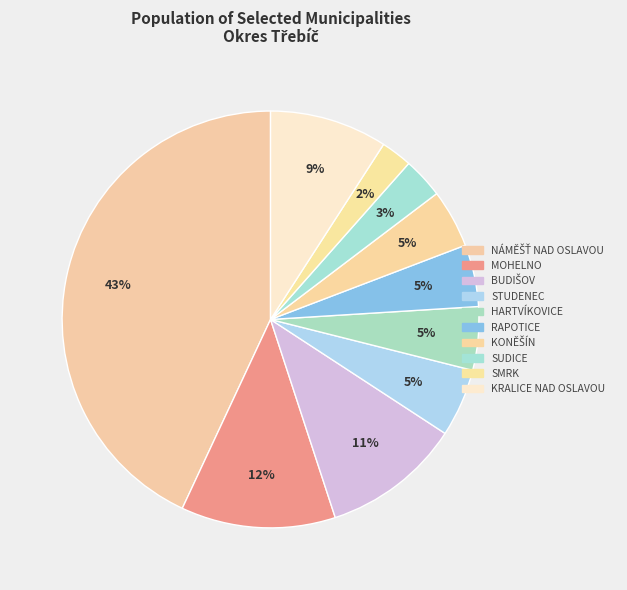

How many segments does this pie chart have?

10